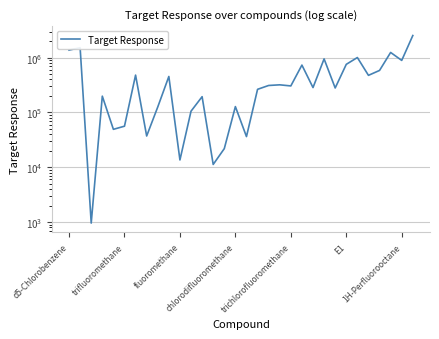

What is the difference between the maximum and second lowest values?

2524553